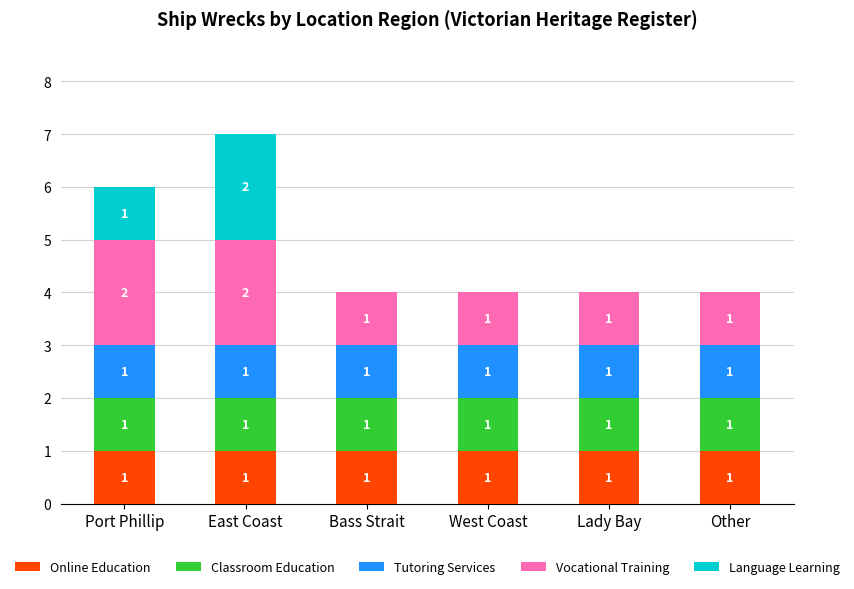

What is the total value across all series at Bass Strait?

4